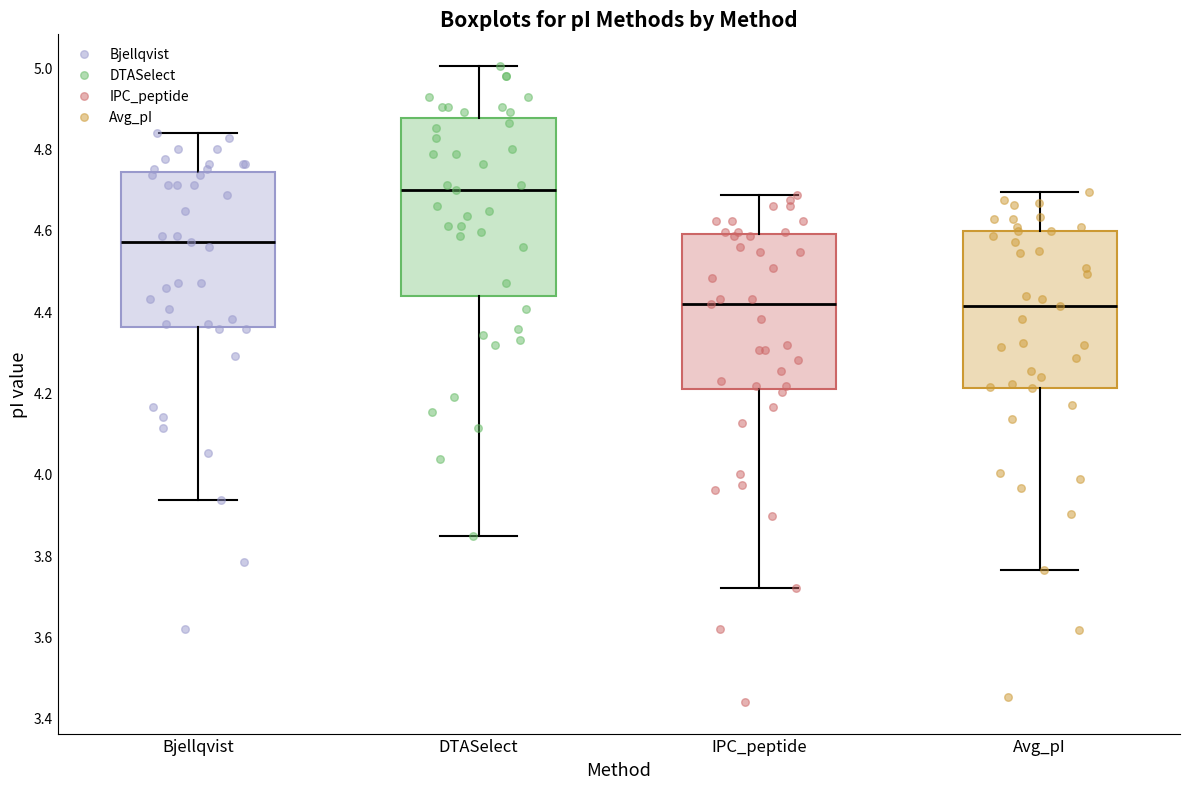

Reading left to right, transcribe this box plot: for each box, give where its median line is, the range the box spans, and where its two whiskers end, as read against the y-axis. The values are not printed on the chart, so give them approximately, as read against the axis.

Bjellqvist: median 4.58, box 4.36 to 4.74, whiskers 3.94 to 4.84
DTASelect: median 4.70, box 4.44 to 4.88, whiskers 3.84 to 5.00
IPC_peptide: median 4.42, box 4.20 to 4.60, whiskers 3.72 to 4.68
Avg_pI: median 4.42, box 4.22 to 4.60, whiskers 3.76 to 4.70